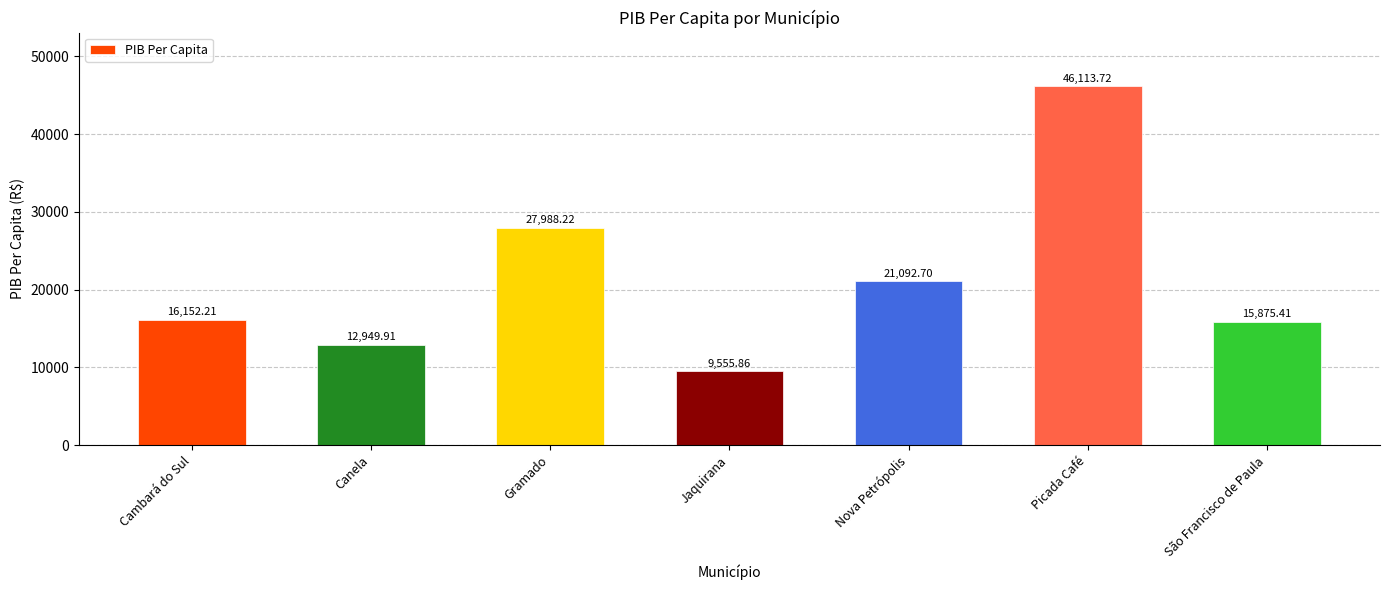

True or false: the data shows 21263.9 at Cambará do Sul.

False